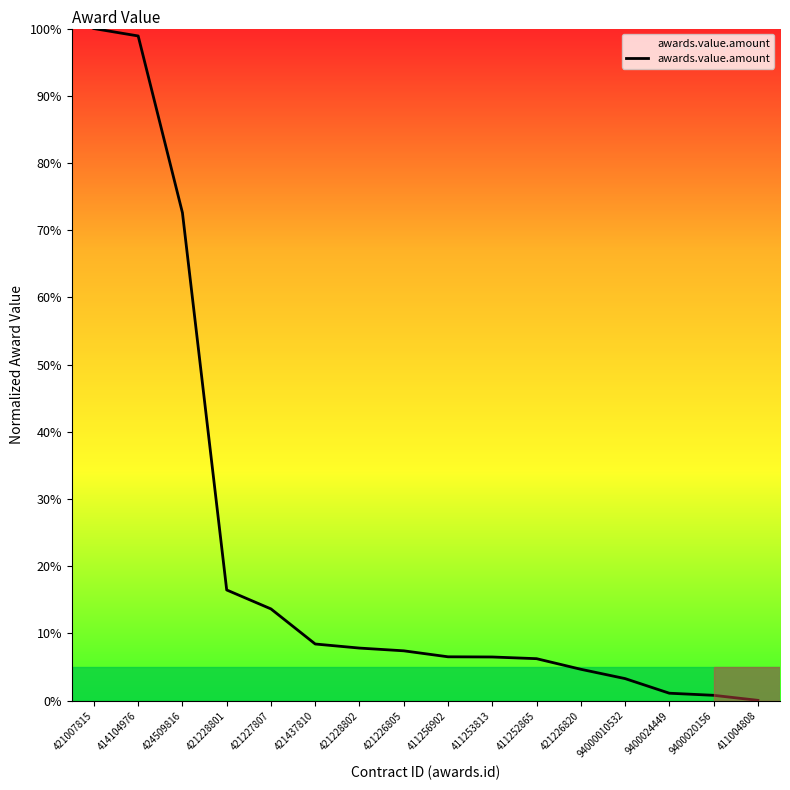

What position from the right is 421226820?

5